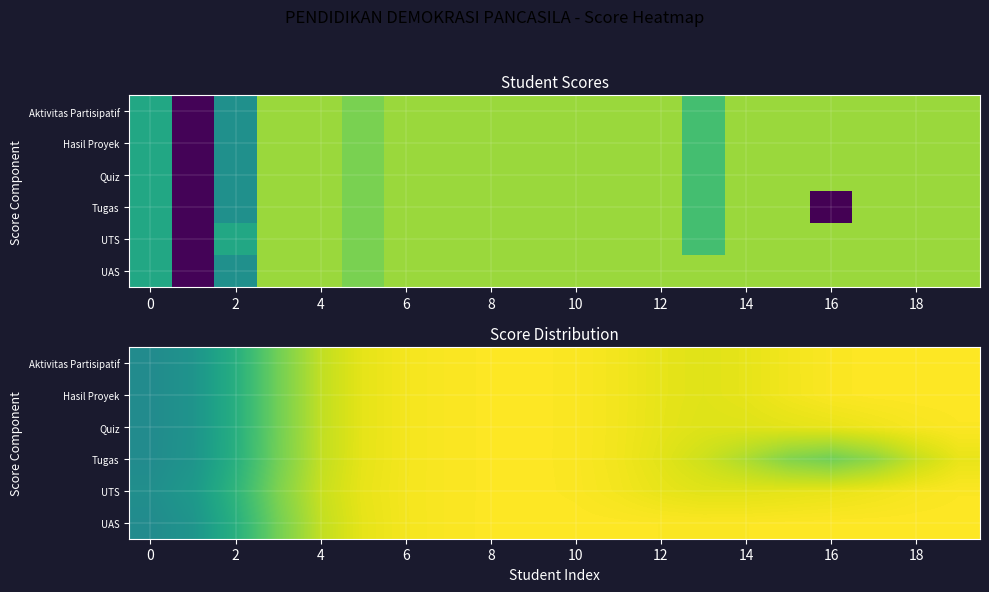

What is the total value across all series at 15?

5.7